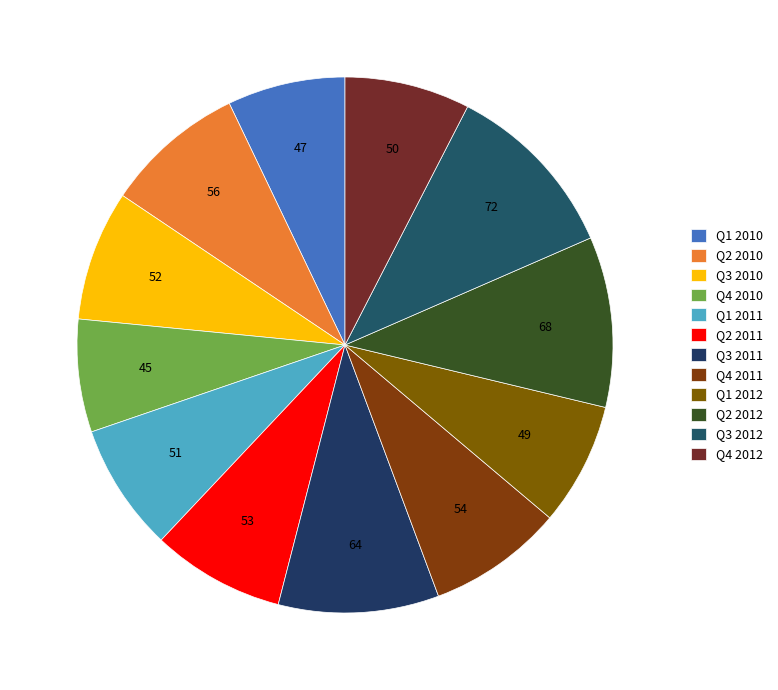

Is there a majority slice in this chart?

No